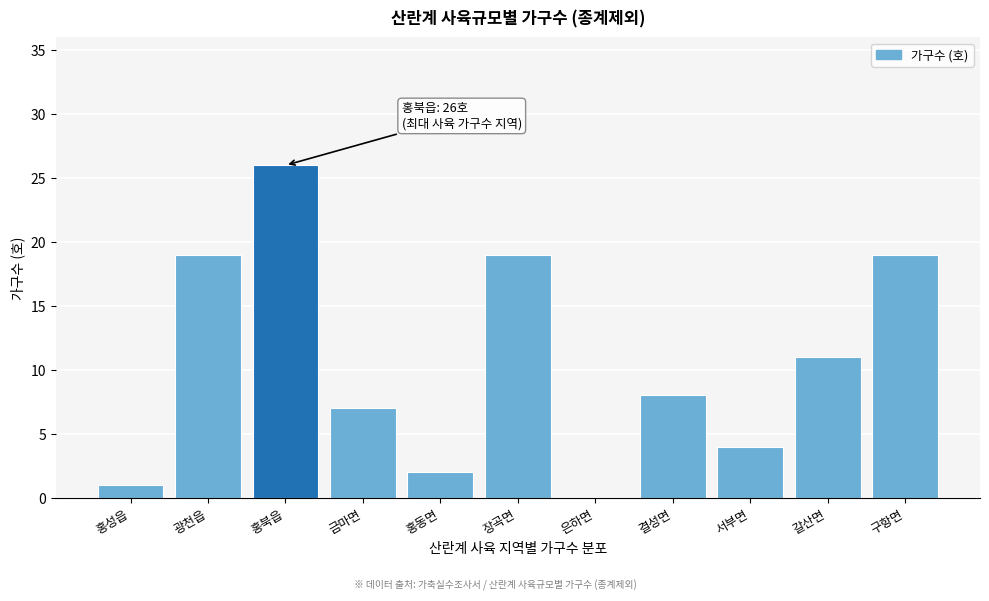

Reading right to left, extract all data points from this chart.

구항면=19	갈산면=11	서부면=4	결성면=8	은하면=0	장곡면=19	홍동면=2	금마면=7	홍북읍=26	광천읍=19	홍성읍=1